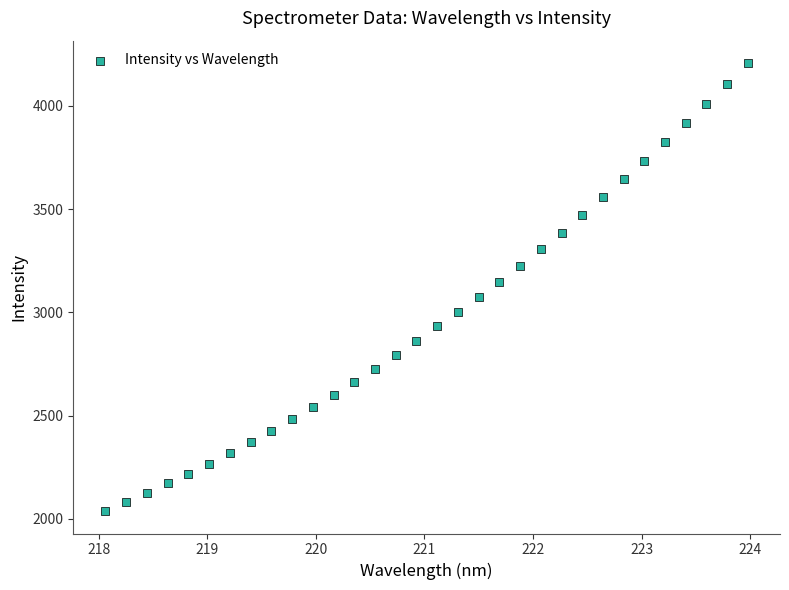

What Y value in the scatter plot is closest to 3122?

3146.2